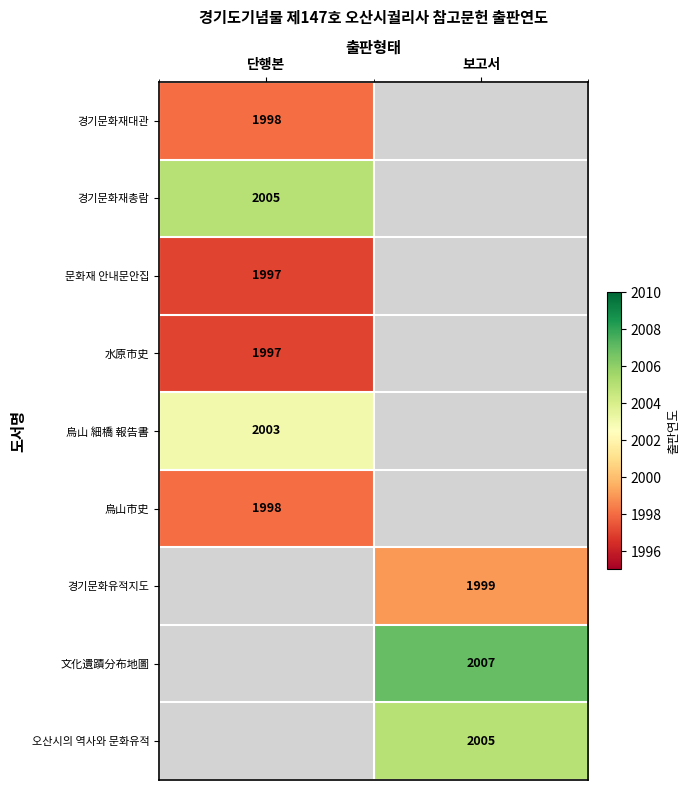

At how many categories does at least one series exceed 2000?

2